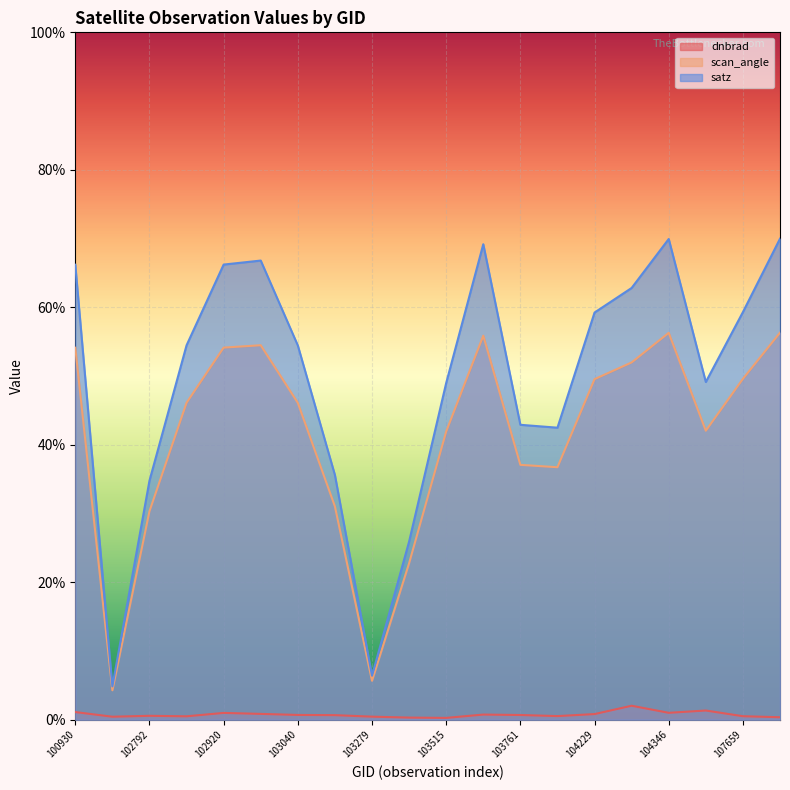

What is the value of the satz point at the 6th from the left?

66.8